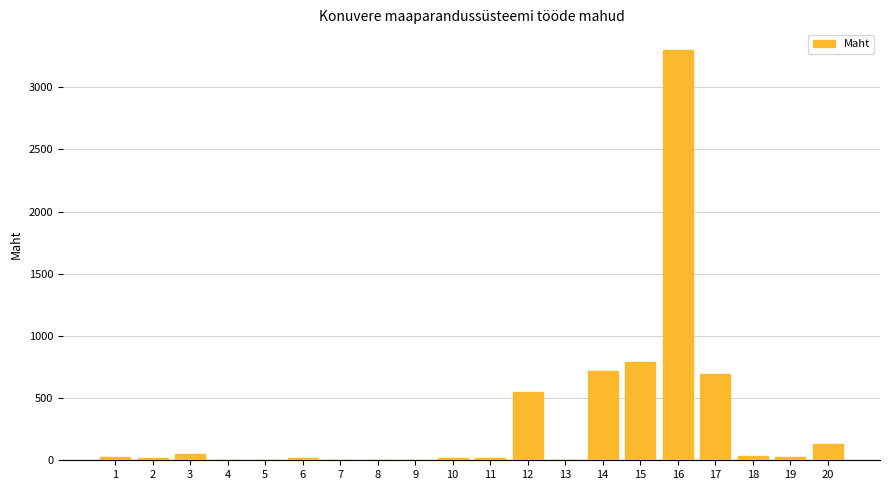

At which label does the data first exceed 29?

1